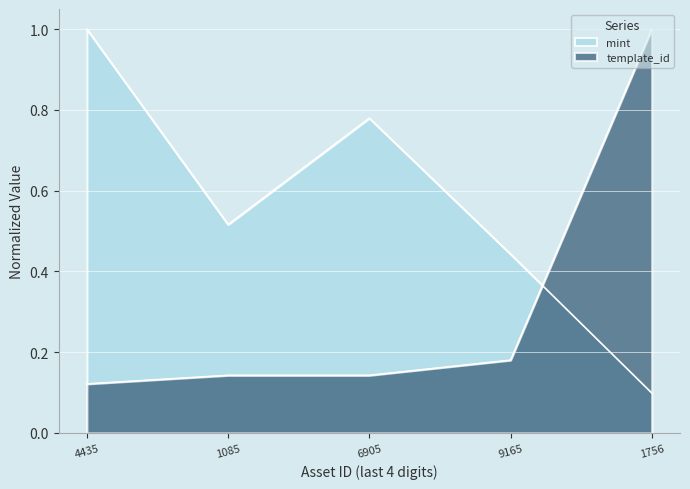

How many times do mint and template_id cross each other?

1